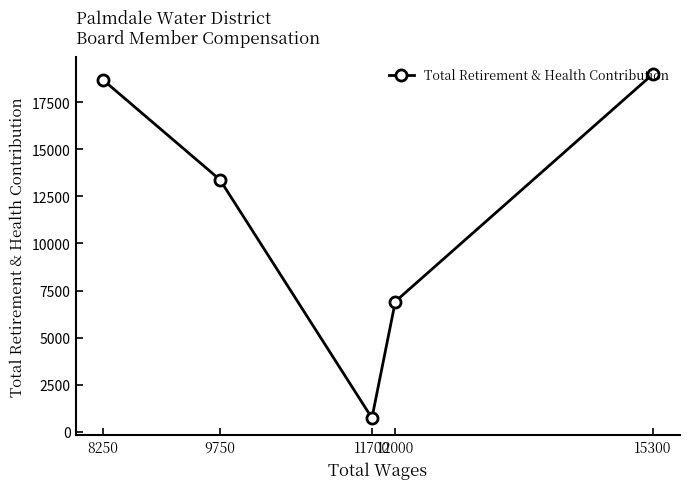

How many series are shown in this chart?

1